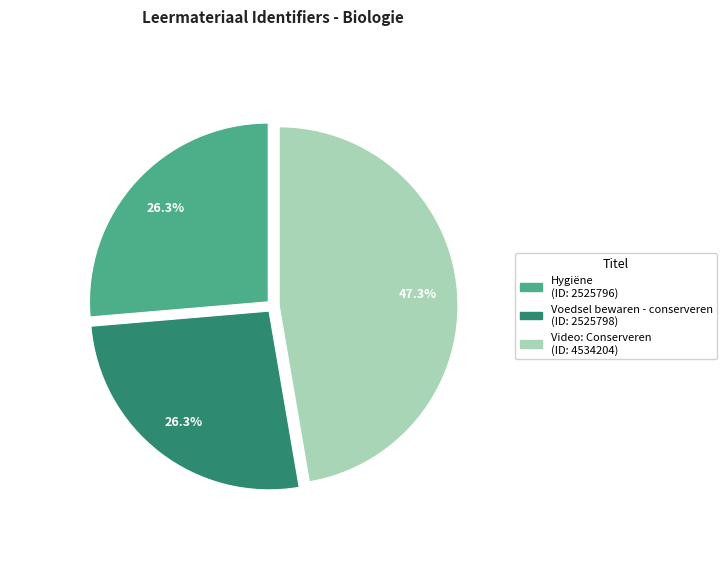

Count the number of slices in the pie.

3